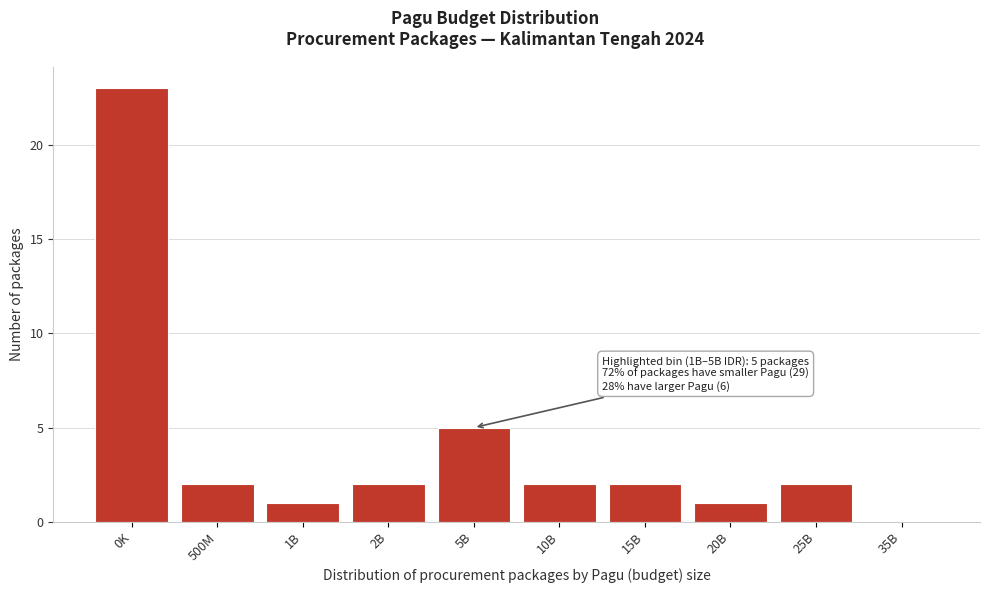

Reading left to right, transcribe all the data shown in this chart.

0K=23	500M=2	1B=1	2B=2	5B=5	10B=2	15B=2	20B=1	25B=2	35B=0